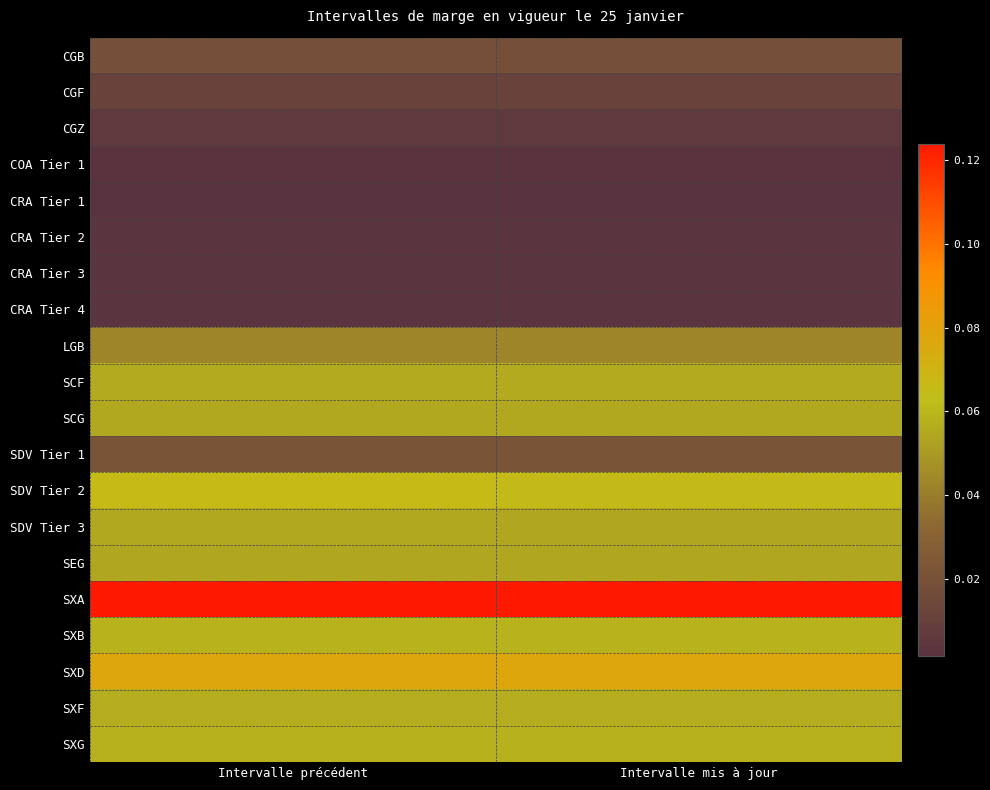

Reading left to right, extract all data points from this chart.

CGB: Intervalle précédent=0.0	Intervalle mis à jour=0.0
CGF: Intervalle précédent=0.0	Intervalle mis à jour=0.0
CGZ: Intervalle précédent=0.0	Intervalle mis à jour=0.0
COA Tier 1: Intervalle précédent=0.0	Intervalle mis à jour=0.0
CRA Tier 1: Intervalle précédent=0.0	Intervalle mis à jour=0.0
CRA Tier 2: Intervalle précédent=0.0	Intervalle mis à jour=0.0
CRA Tier 3: Intervalle précédent=0.0	Intervalle mis à jour=0.0
CRA Tier 4: Intervalle précédent=0.0	Intervalle mis à jour=0.0
LGB: Intervalle précédent=0.0	Intervalle mis à jour=0.0
SCF: Intervalle précédent=0.1	Intervalle mis à jour=0.1
SCG: Intervalle précédent=0.1	Intervalle mis à jour=0.1
SDV Tier 1: Intervalle précédent=0.0	Intervalle mis à jour=0.0
SDV Tier 2: Intervalle précédent=0.1	Intervalle mis à jour=0.1
SDV Tier 3: Intervalle précédent=0.1	Intervalle mis à jour=0.1
SEG: Intervalle précédent=0.1	Intervalle mis à jour=0.1
SXA: Intervalle précédent=0.1	Intervalle mis à jour=0.1
SXB: Intervalle précédent=0.1	Intervalle mis à jour=0.1
SXD: Intervalle précédent=0.1	Intervalle mis à jour=0.1
SXF: Intervalle précédent=0.1	Intervalle mis à jour=0.1
SXG: Intervalle précédent=0.1	Intervalle mis à jour=0.1